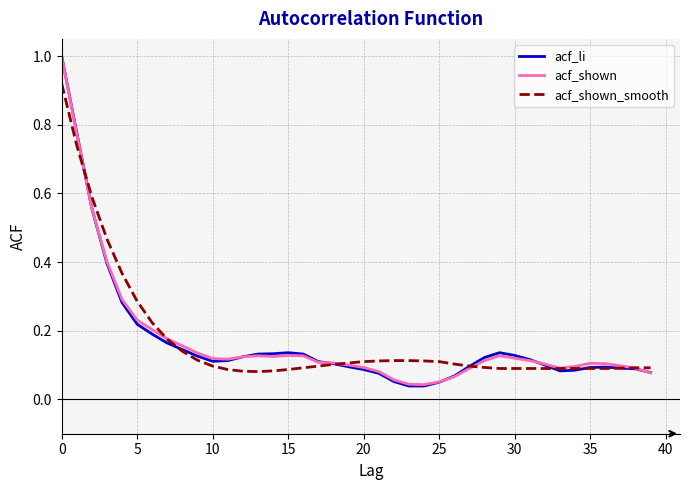

What is the highest value of the acf_li series?

1.0